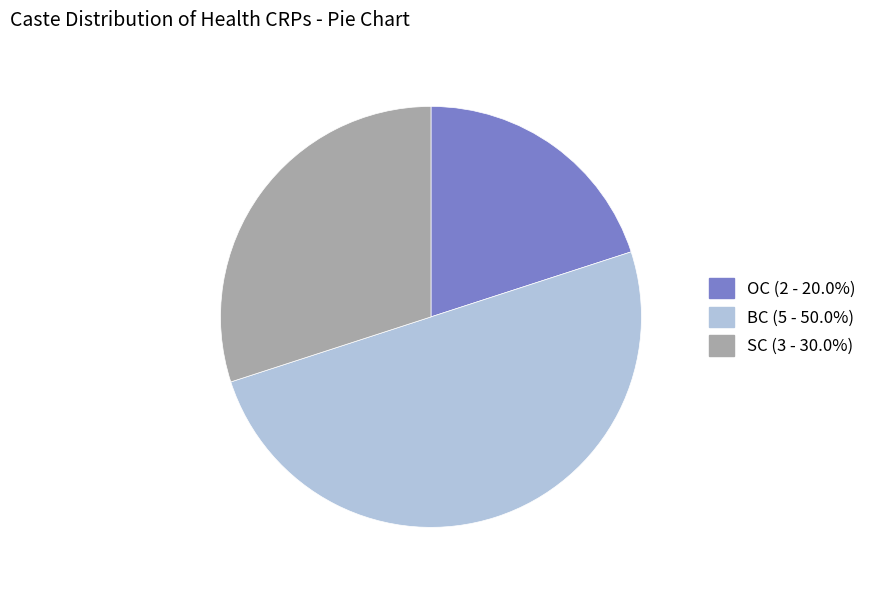

Do BC and SC together represent more than half of the pie?

Yes